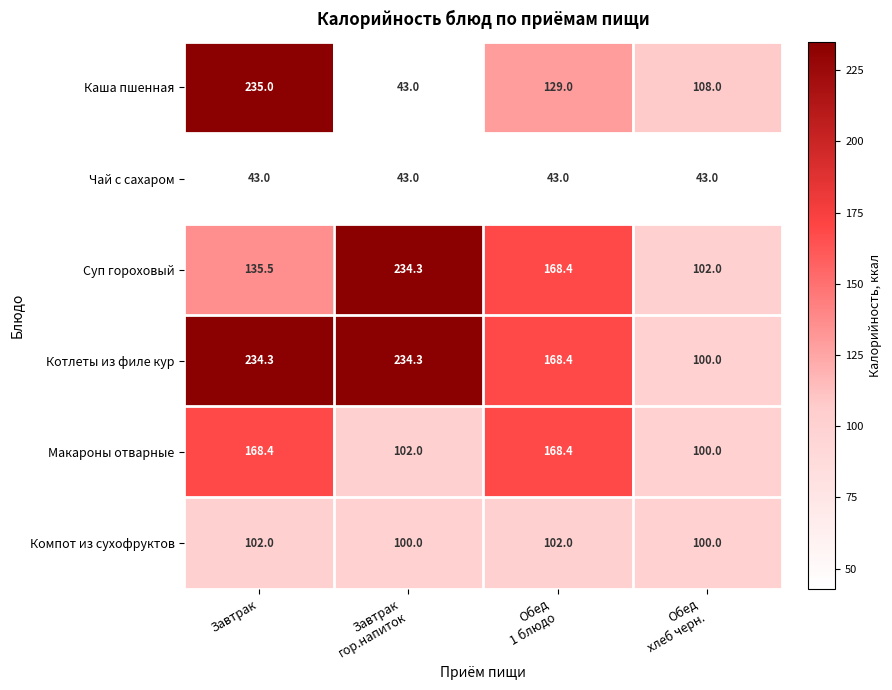

Rank the series at Завтрак from lowest to highest value.

Чай с сахаром, Компот из сухофруктов, Суп гороховый, Макароны отварные, Котлеты из филе кур, Каша пшенная